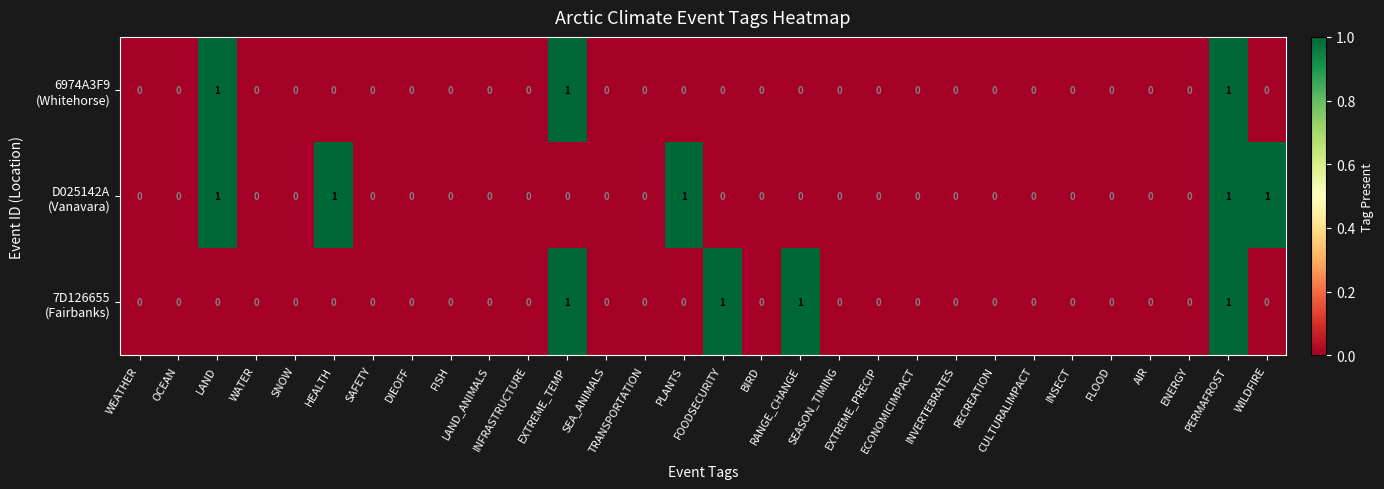

At which category is the sum across all series the highest?

PERMAFROST